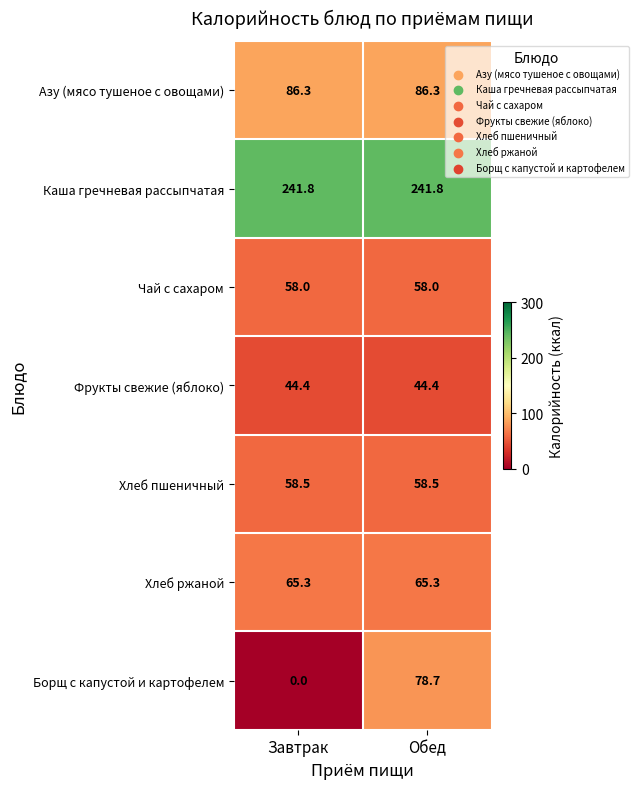

At which category is the sum across all series the highest?

Обед